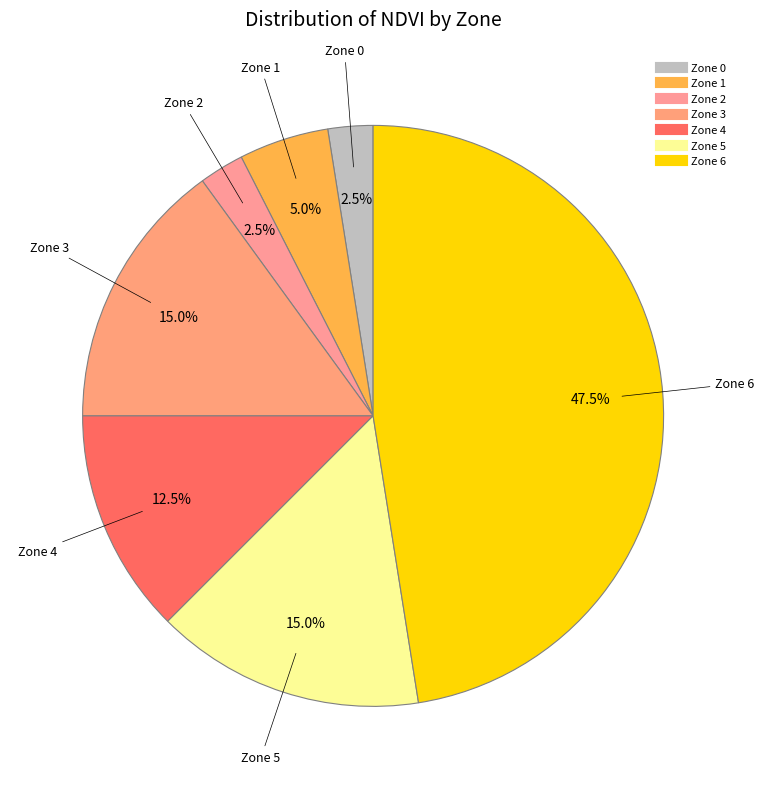

How many segments does this pie chart have?

7